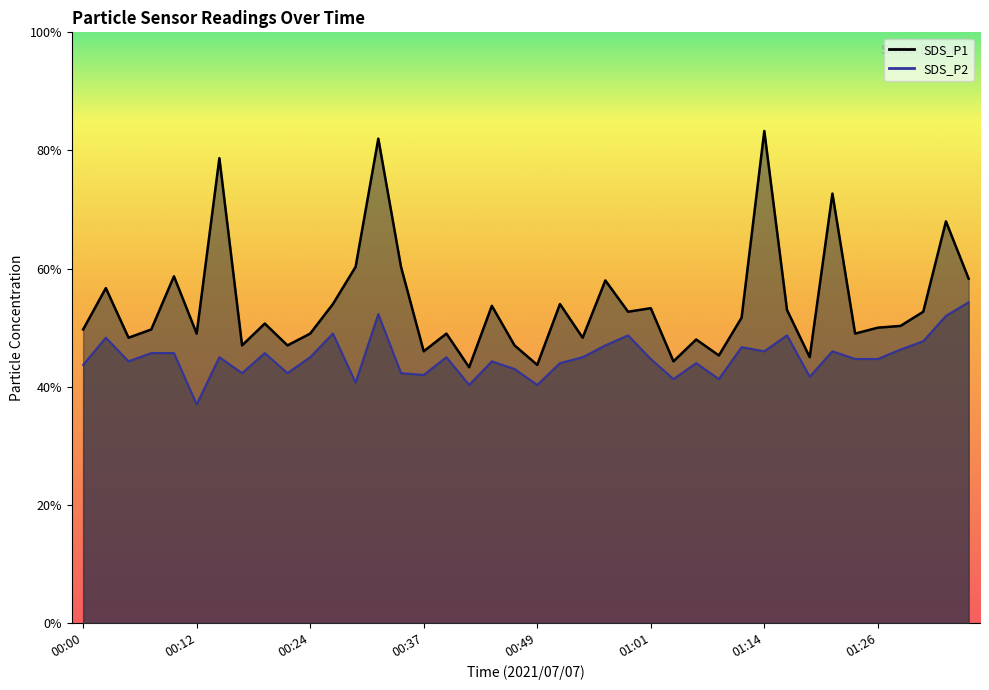

Where is the first local maximum for SDS_P2?

00:02